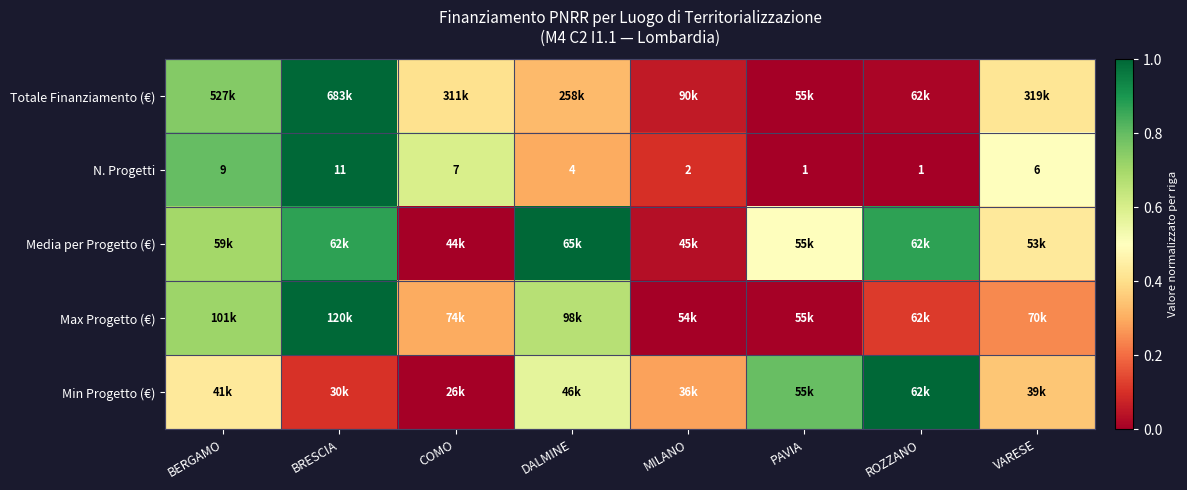

Is the value of Max Progetto (€) at BRESCIA greater than the value of Media per Progetto (€) at MILANO?

Yes